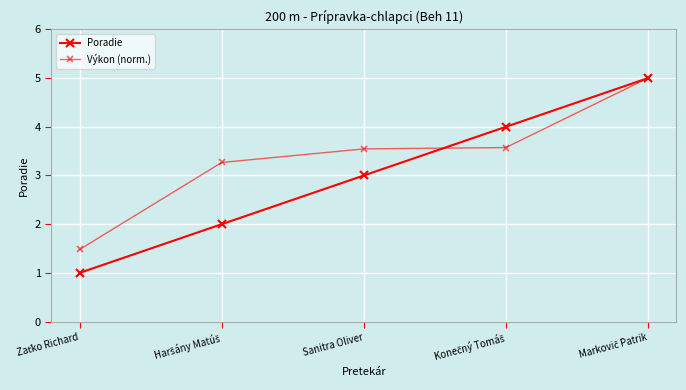

What is the label of the 5th point from the left?

Markovič Patrik